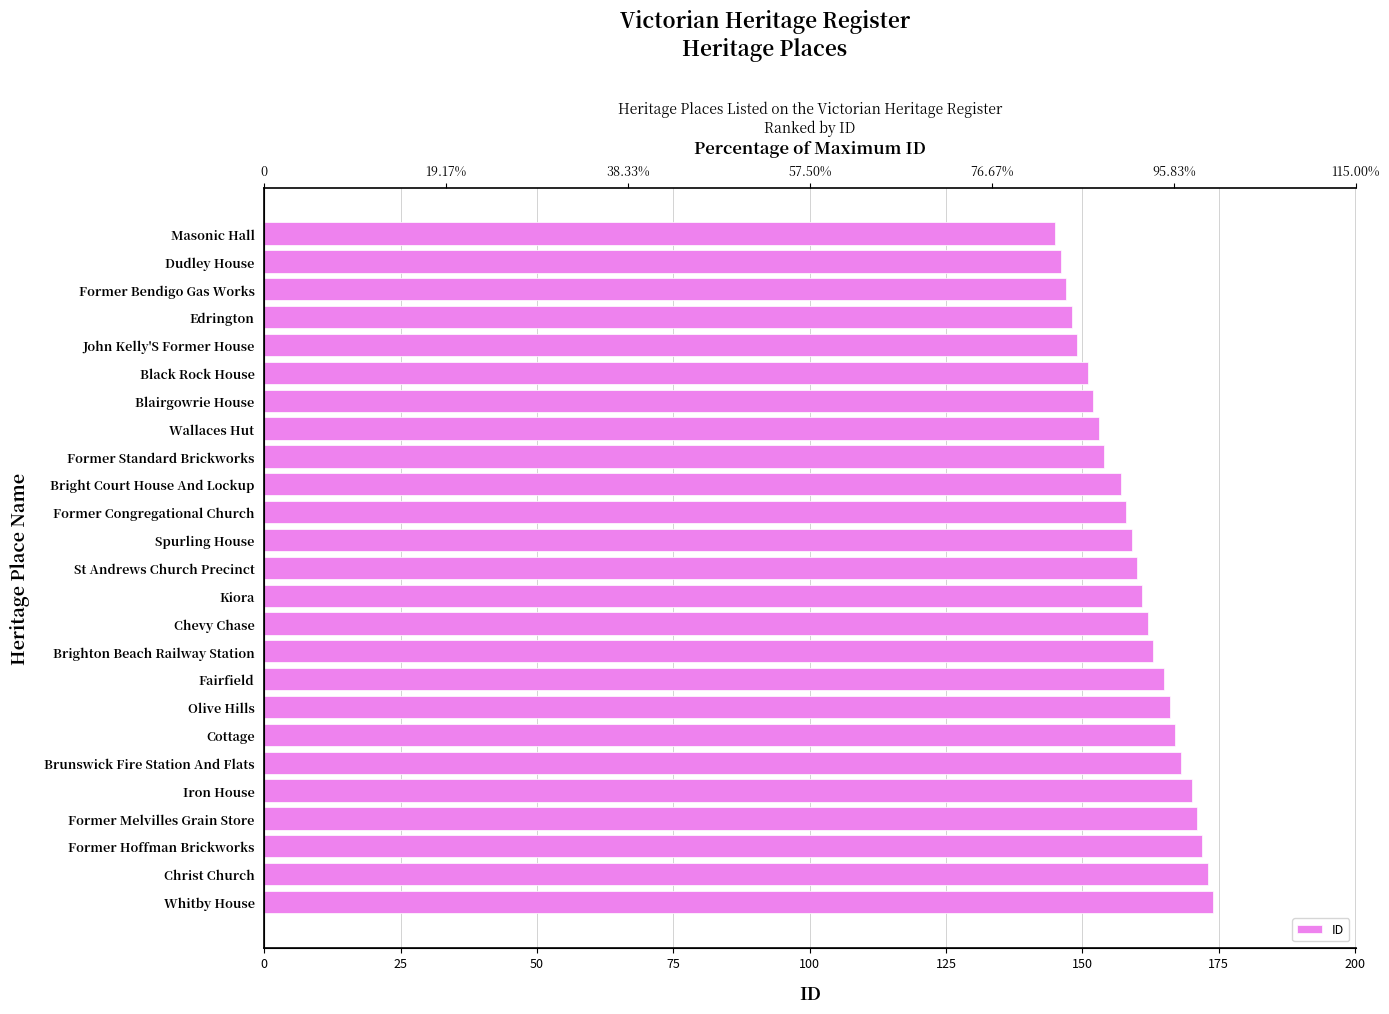

What is the greatest value displayed?

174